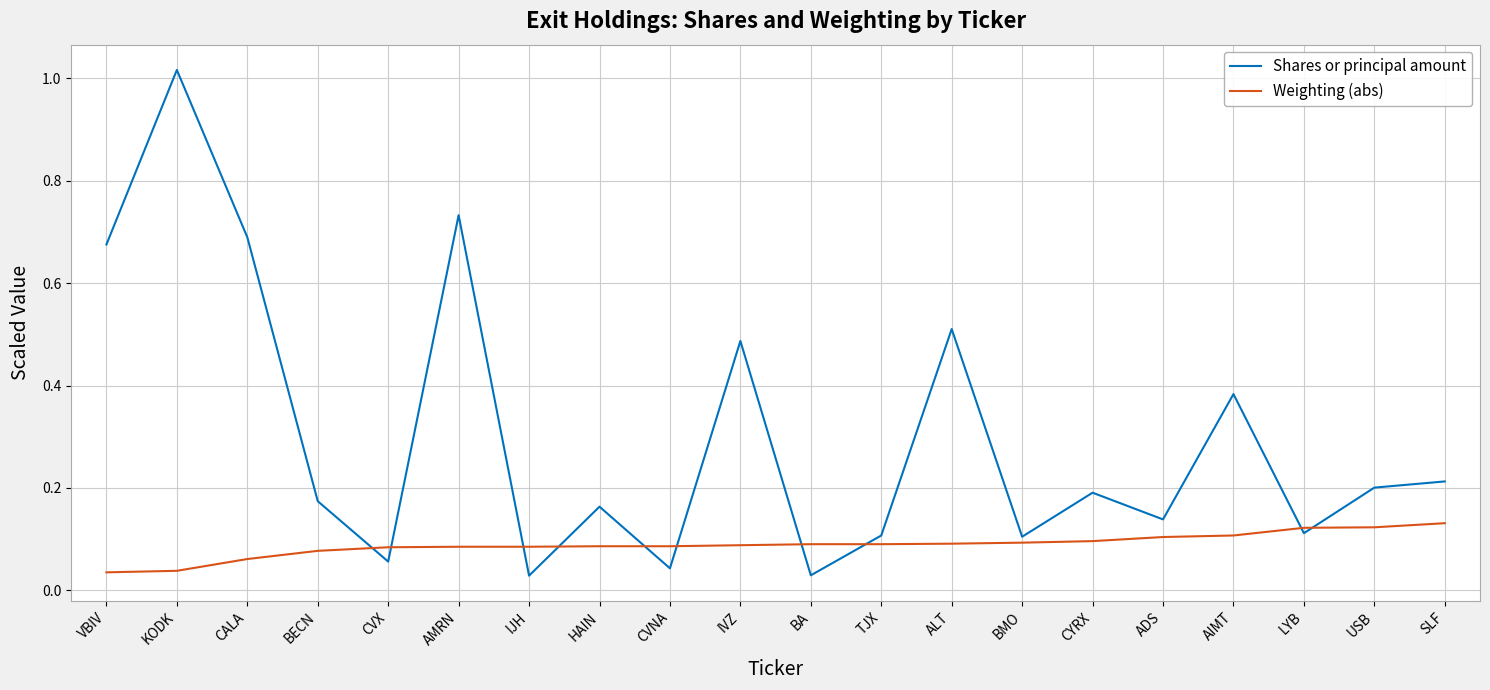

How many lines are shown in the chart?

2